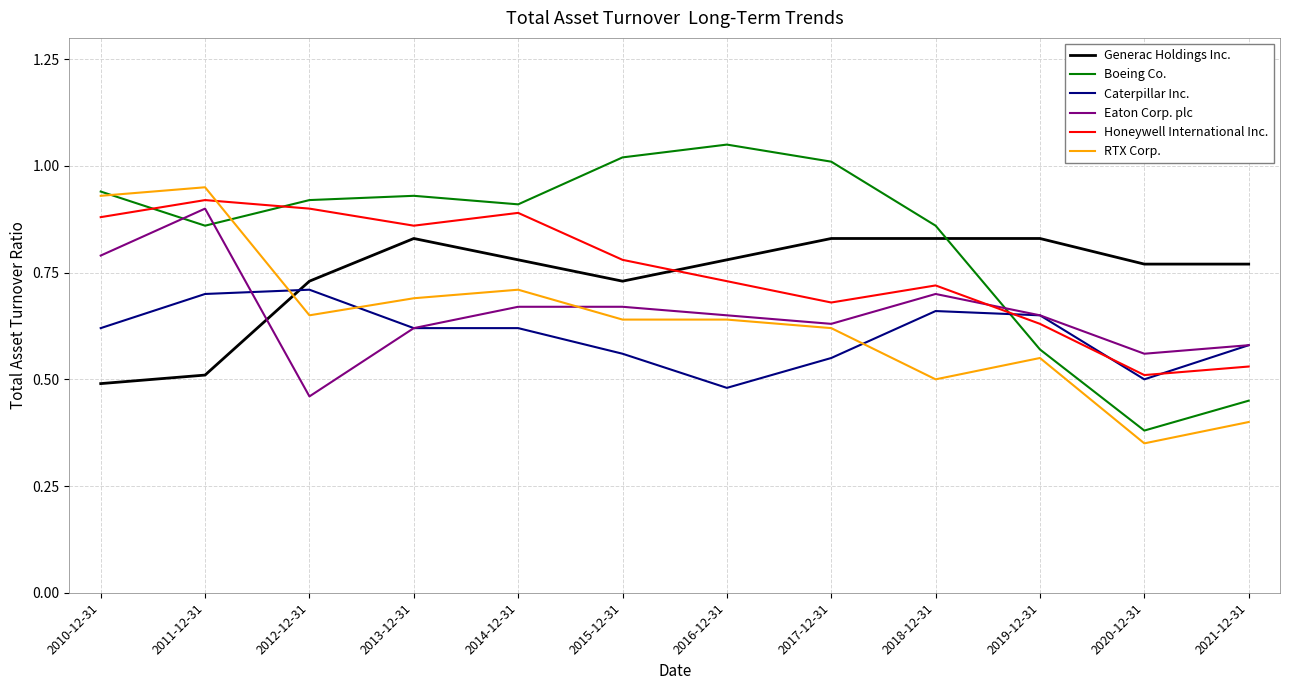

At which category does the chart reach its minimum across all series?

2020-12-31